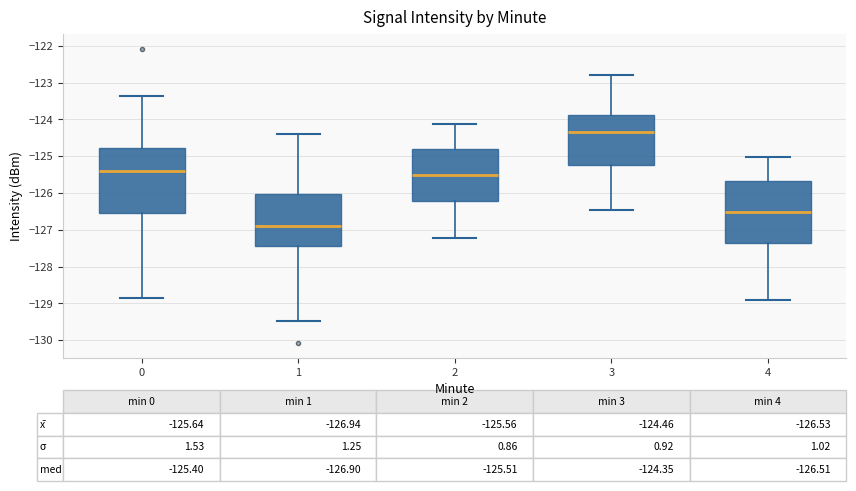

Which box's median line is the lowest?

1